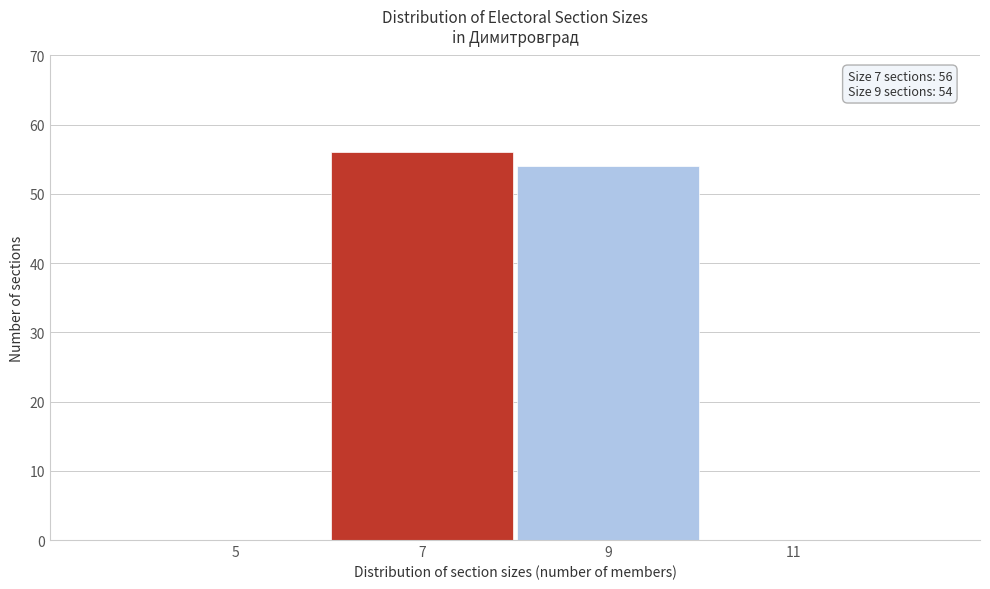

Reading left to right, extract all data points from this chart.

5=0	7=56	9=54	11=0